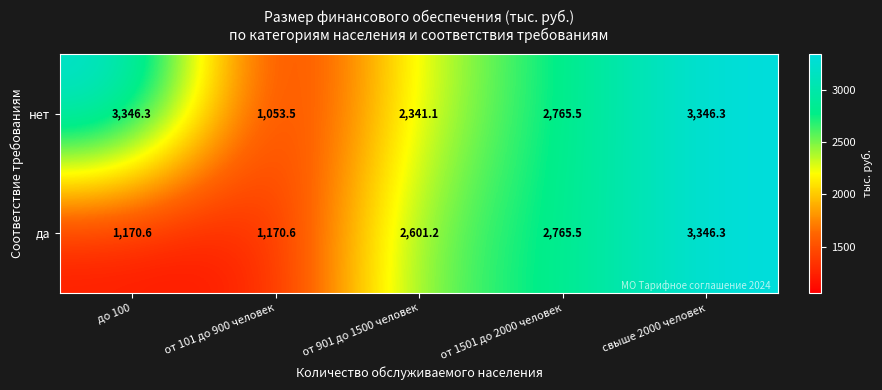

What value does the нет series have at до 100?

3346.3